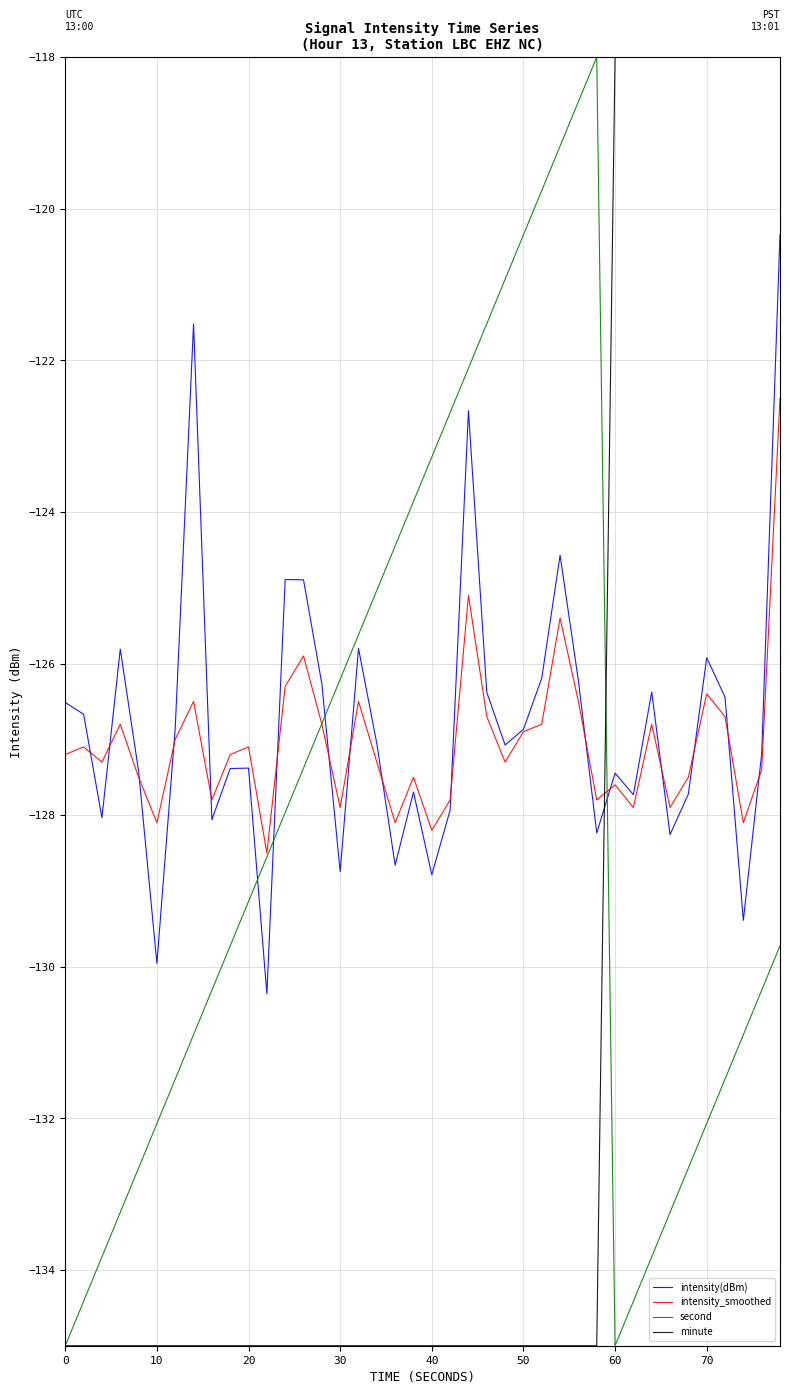

What is the highest value of the second series?

-118.0